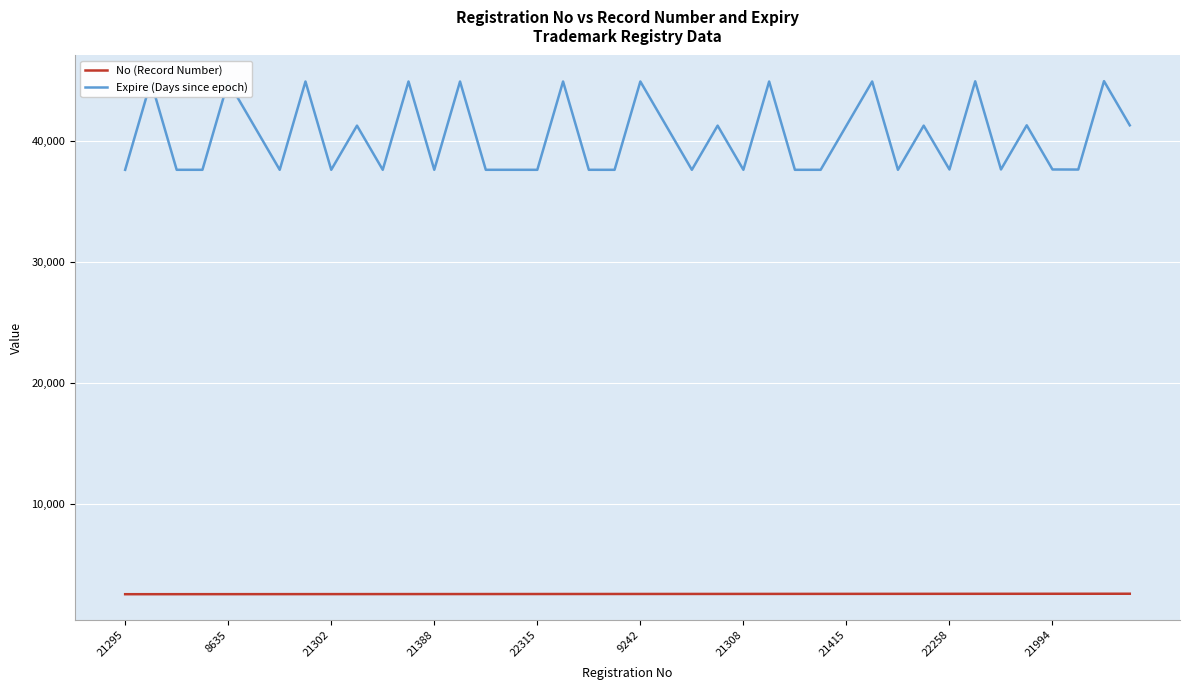

True or false: Expire (Days since epoch) and No (Record Number) intersect in this chart.

False